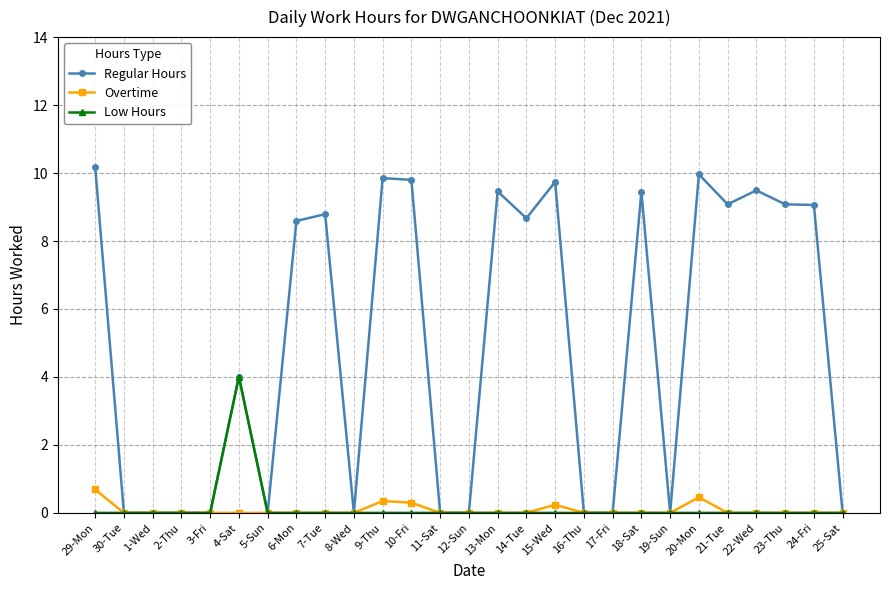

List the series in order of their peak value, highest first.

Regular Hours, Low Hours, Overtime